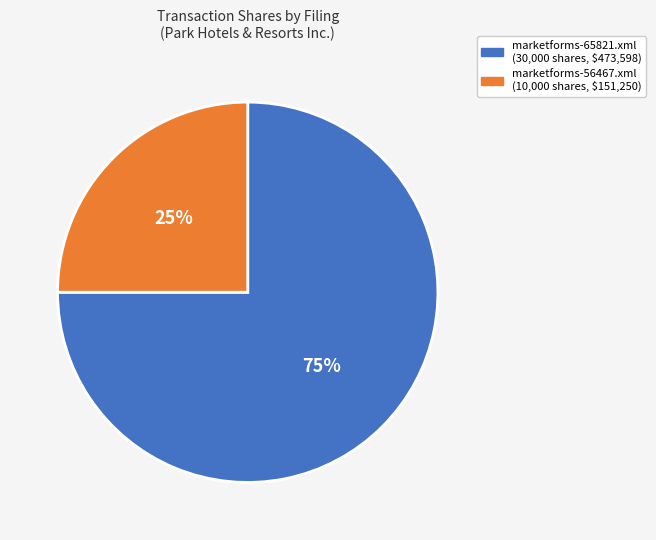

Which slice is the largest?

marketforms-65821.xml